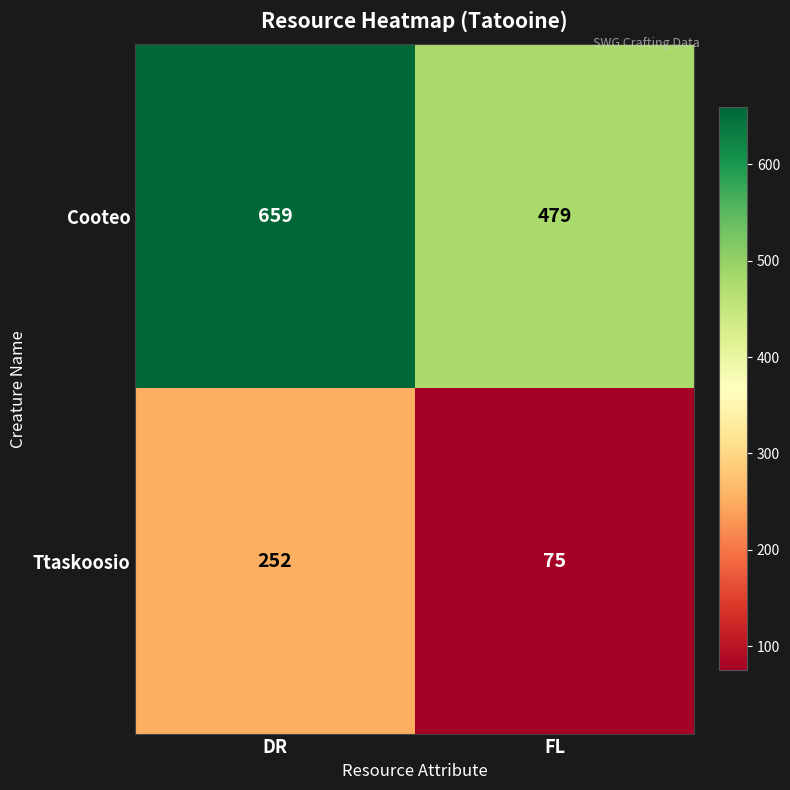

List the series in order of their overall mean, lowest first.

Ttaskoosio, Cooteo